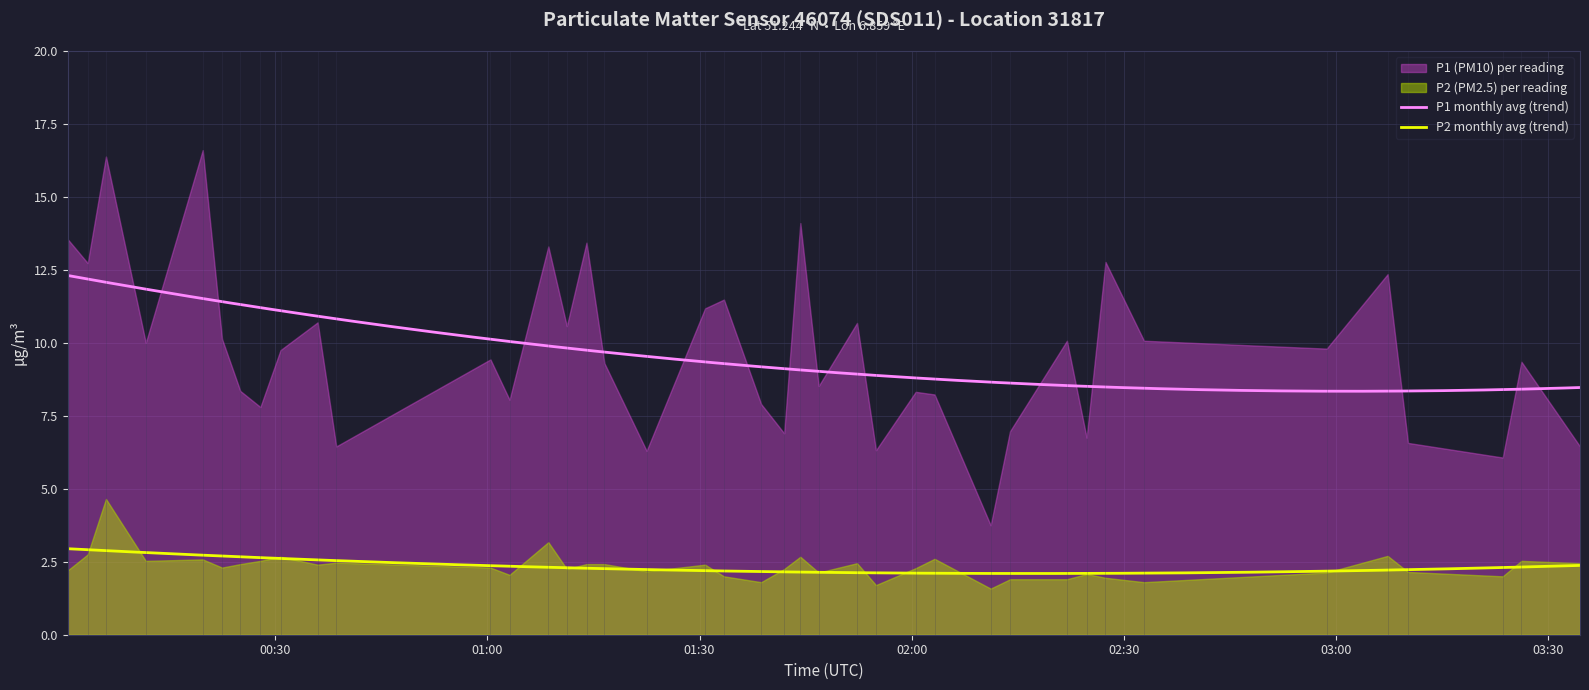

What is the spread (max minus min) of values at 2?

11.7